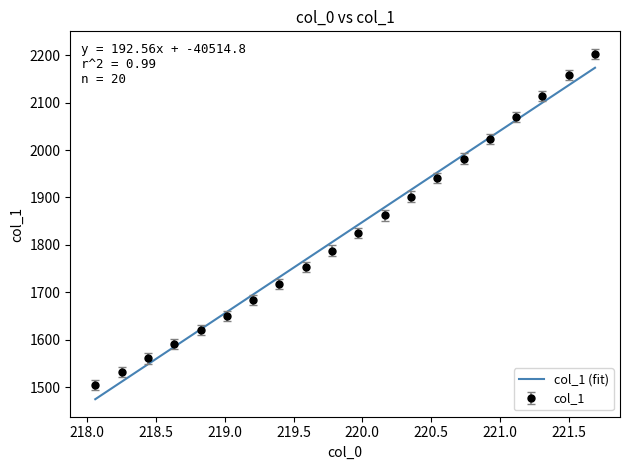

Reading left to right, transcribe all the data shown in this chart.

1505.1	1531.8	1560.3	1591.0	1619.7	1650.4	1684.4	1717.9	1752.7	1788.0	1824.0	1861.9	1901.9	1941.7	1982.1	2023.7	2068.7	2114.5	2158.3	2202.7